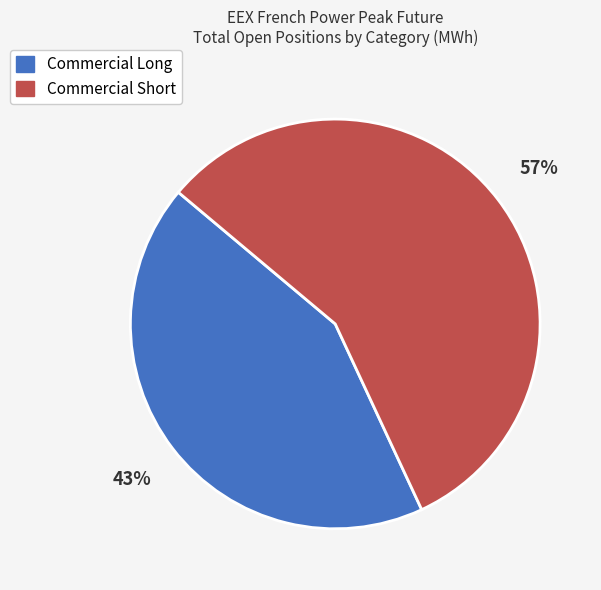

The Commercial Long slice represents 37% of the pie. True or false?

False